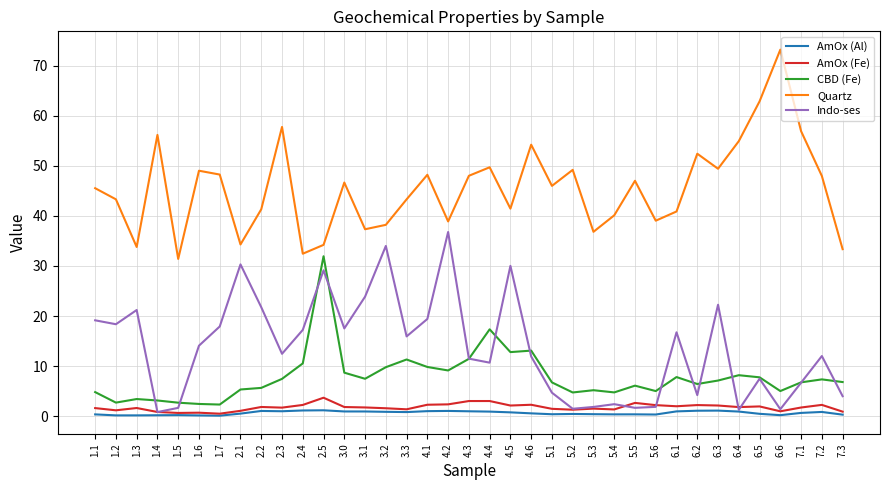

At which label does Quartz first exceed 46?

1.4